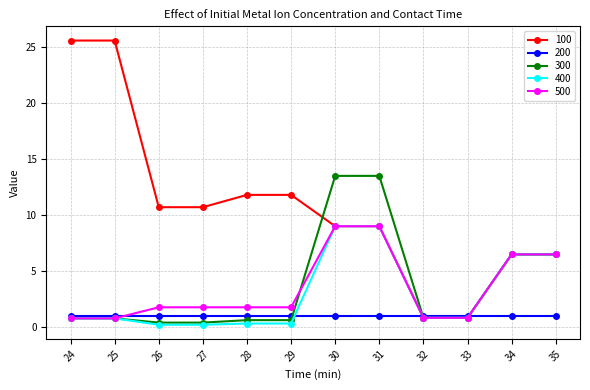

Which series has the largest total across all categories?

100